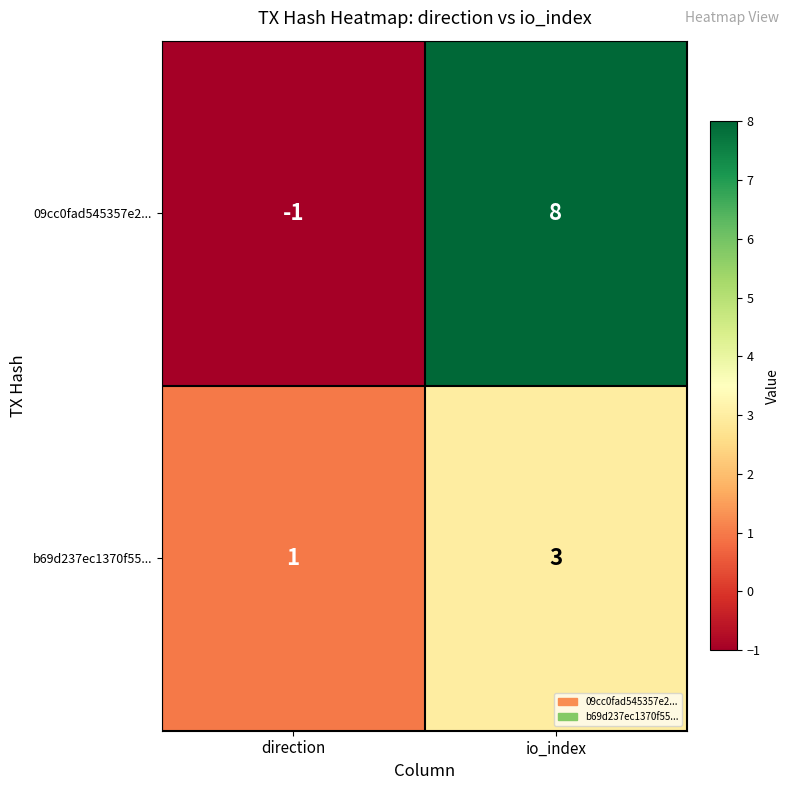

What is the sum of all 09cc0fad545357e2... values?

7